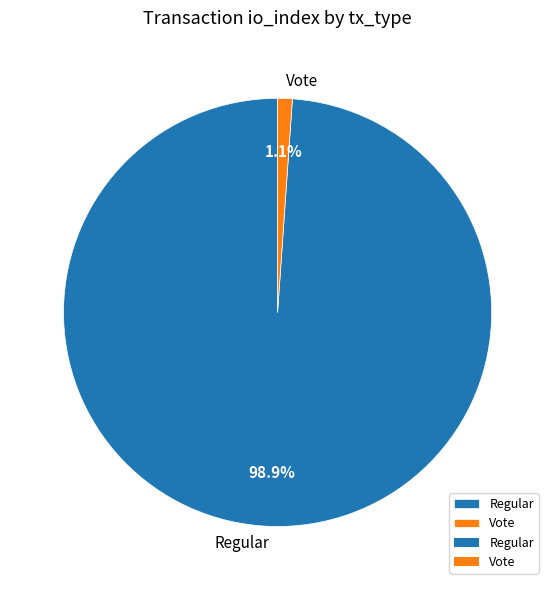

Which slice is the smallest?

Vote